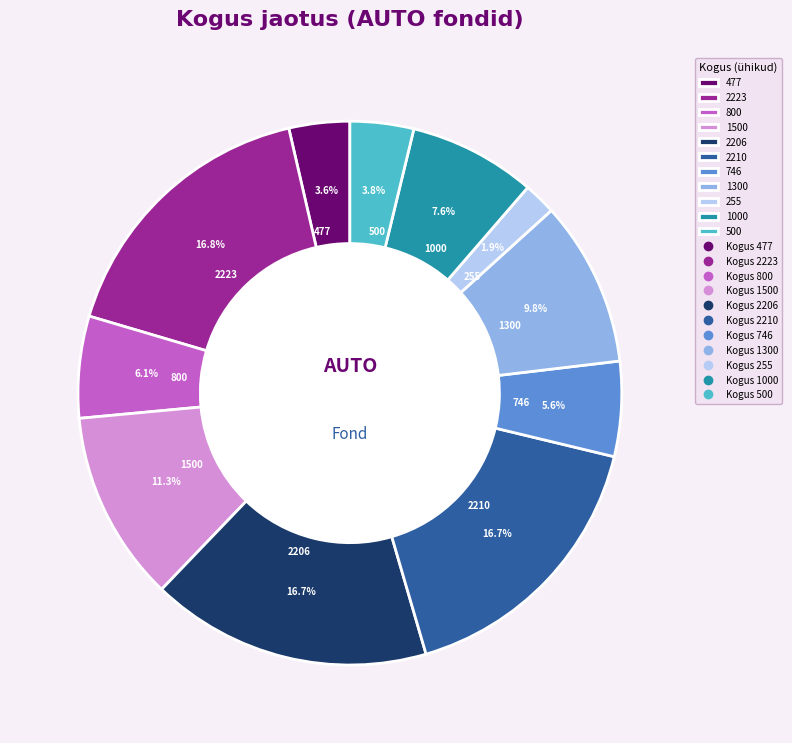

Between 800 and 2223, which is larger?

2223